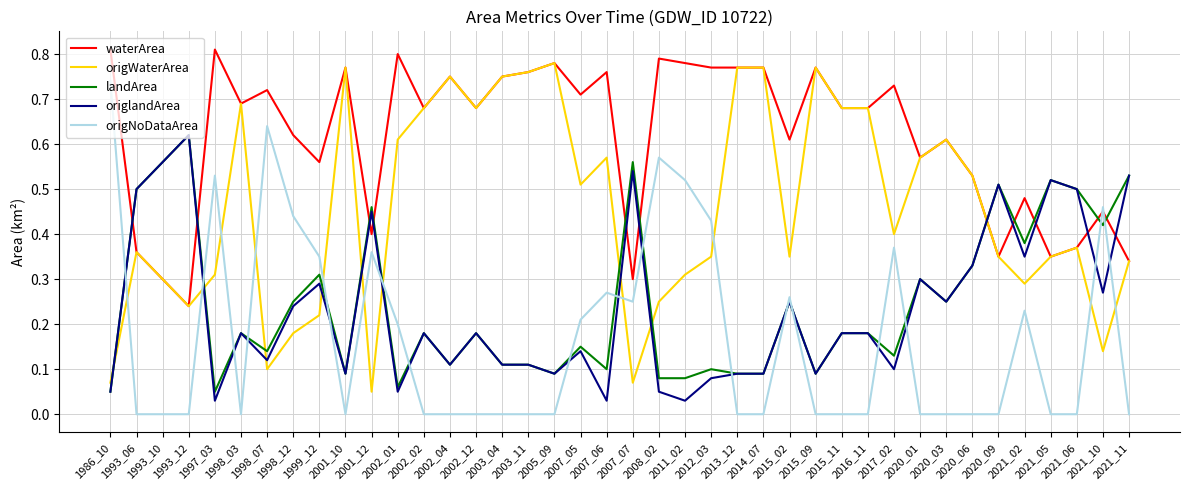

How many intersections are there between origWaterArea and origNoDataArea?

11